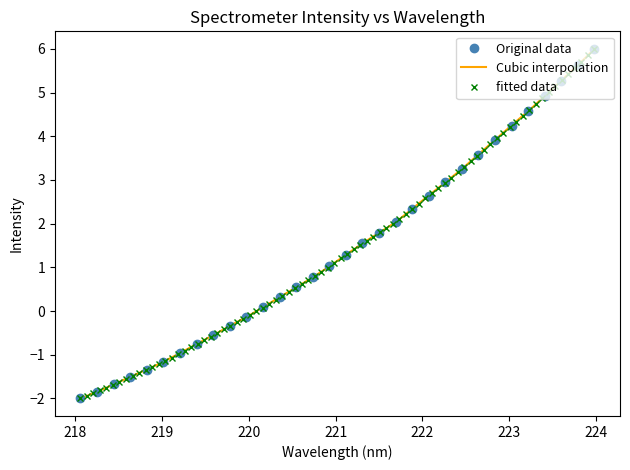

What is the change in value from 222.4538 to 223.408?

+1.7